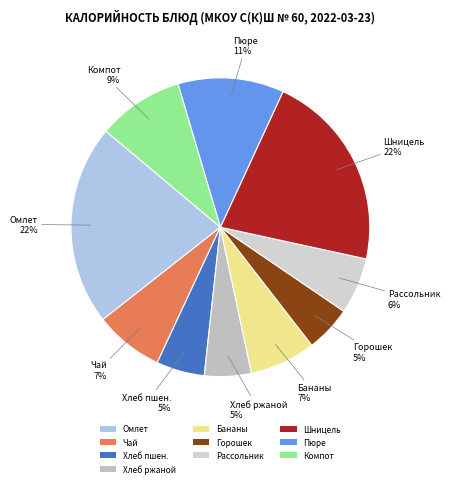

Count the number of slices in the pie.

10